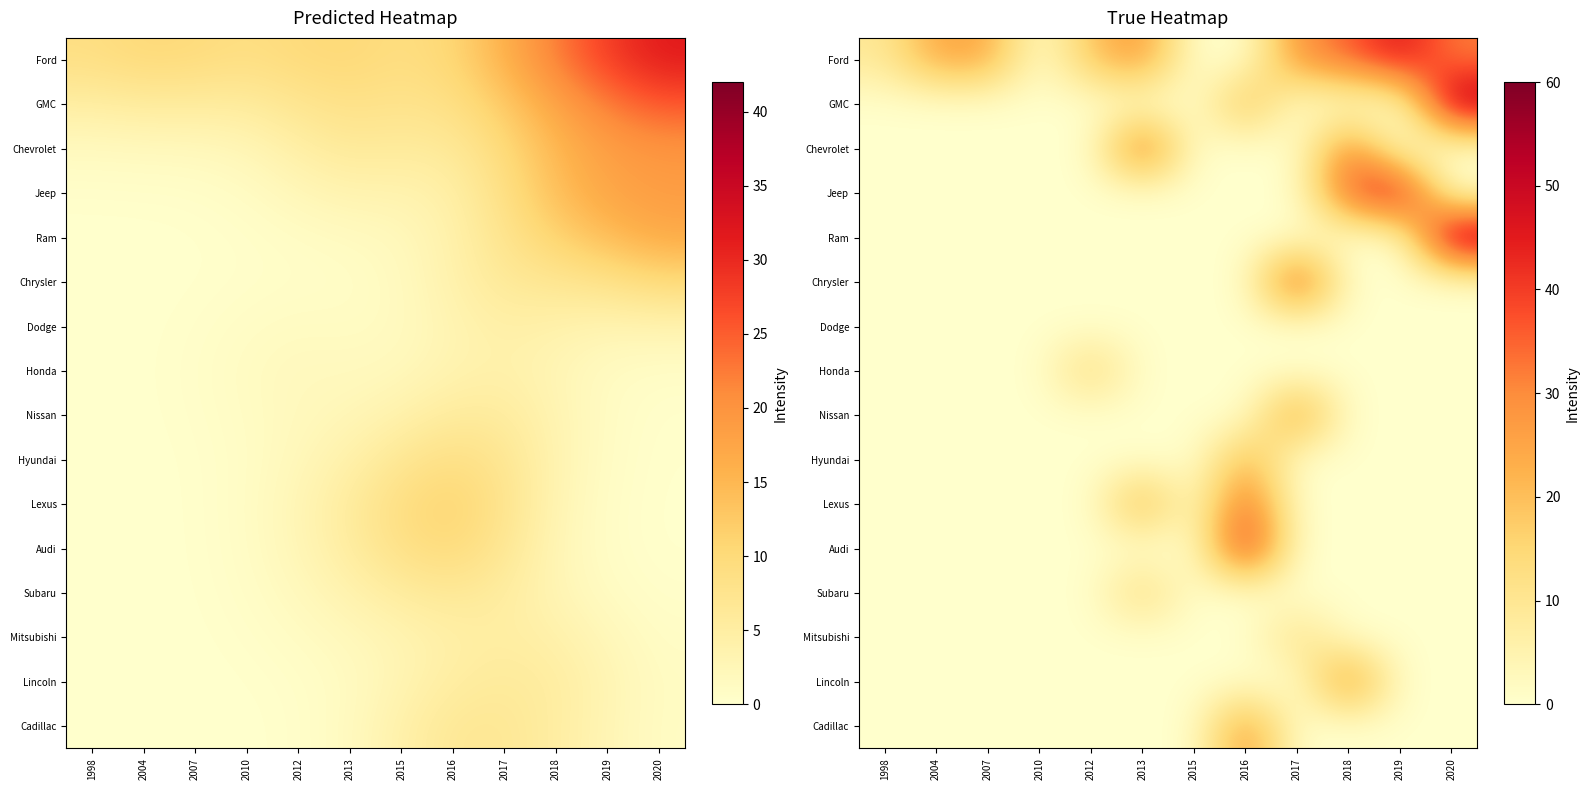

How many distinct data groups are displayed?

16